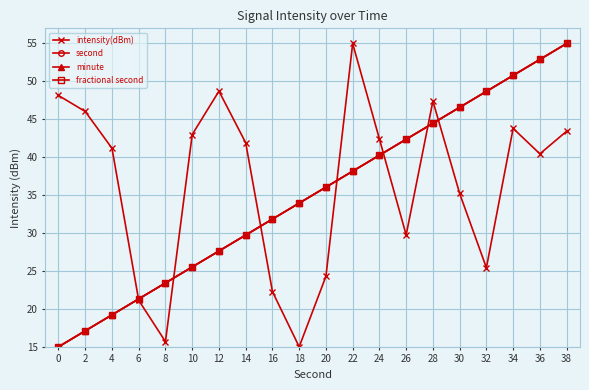

Which category has the highest value in the intensity(dBm) series?

22